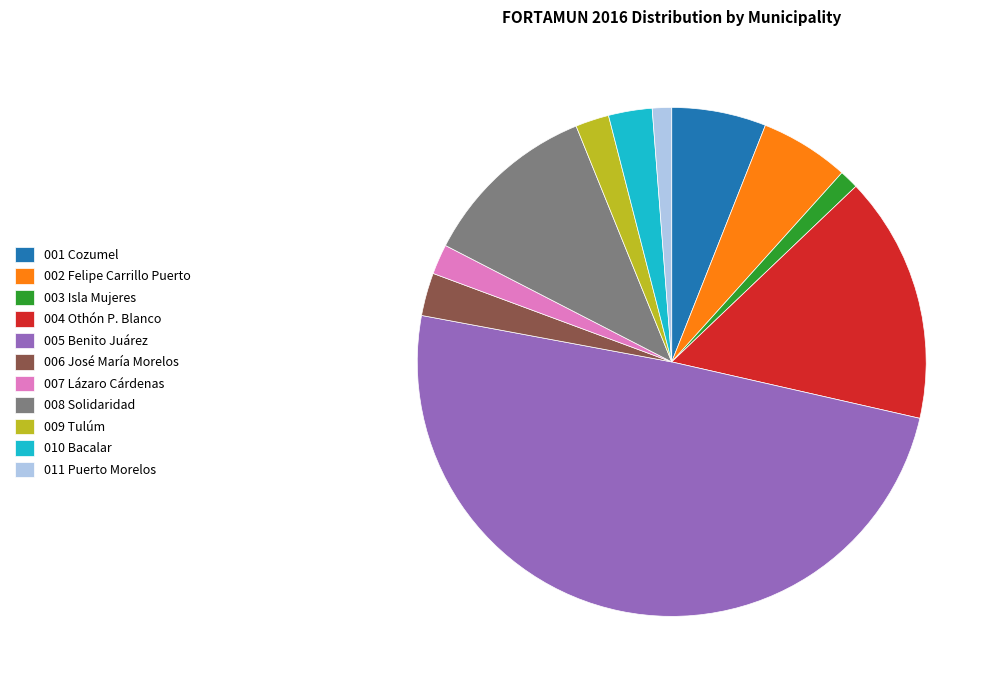

The 006 José María Morelos slice represents 17% of the pie. True or false?

False